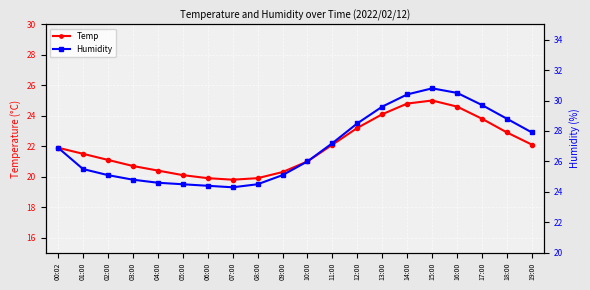

List the series in order of their peak value, lowest first.

Temp, Humidity